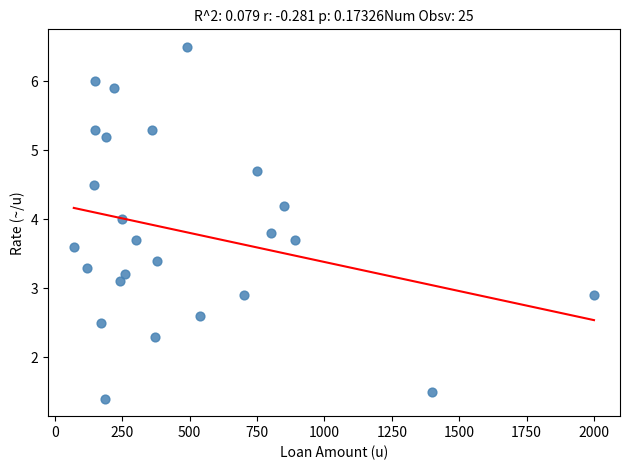

What is the range of Y values (max minus min)?

5.1